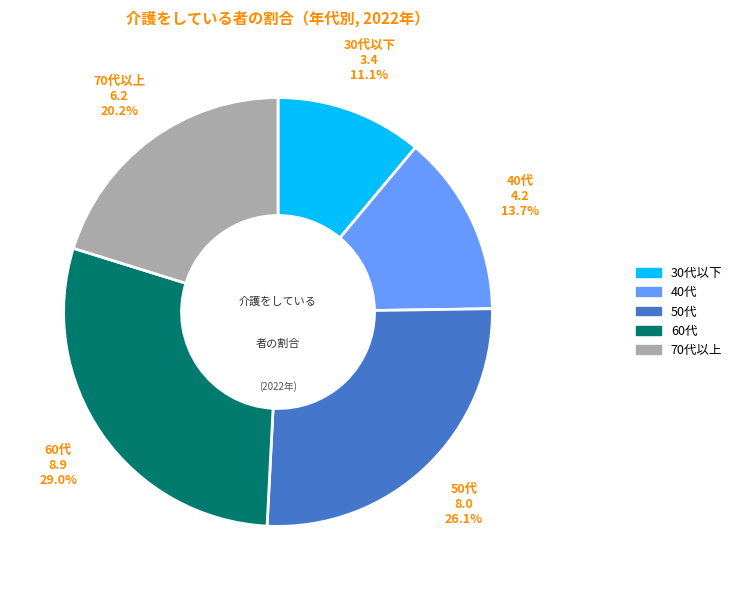

Is there a majority slice in this chart?

No